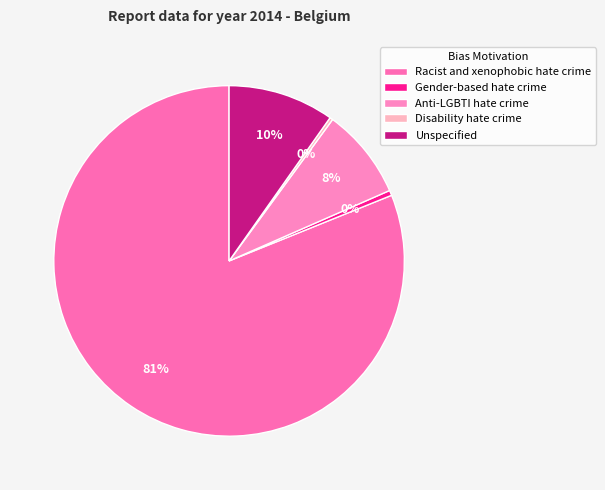

Count the number of slices in the pie.

5